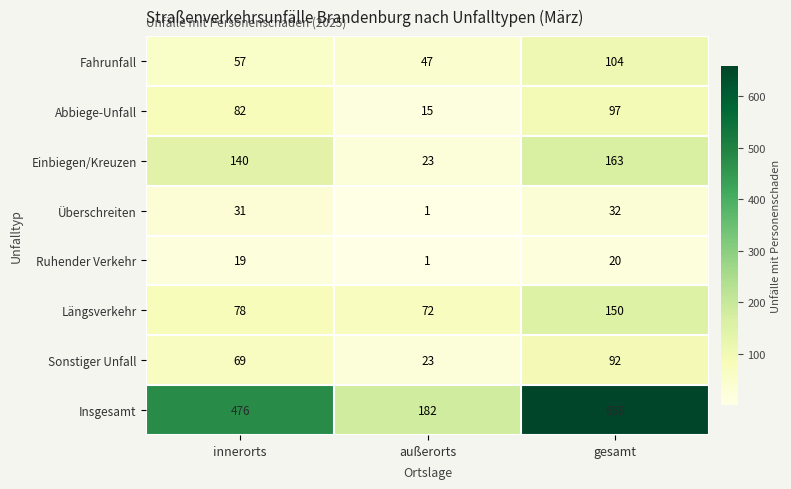

Which series has the largest range (max minus min)?

Insgesamt